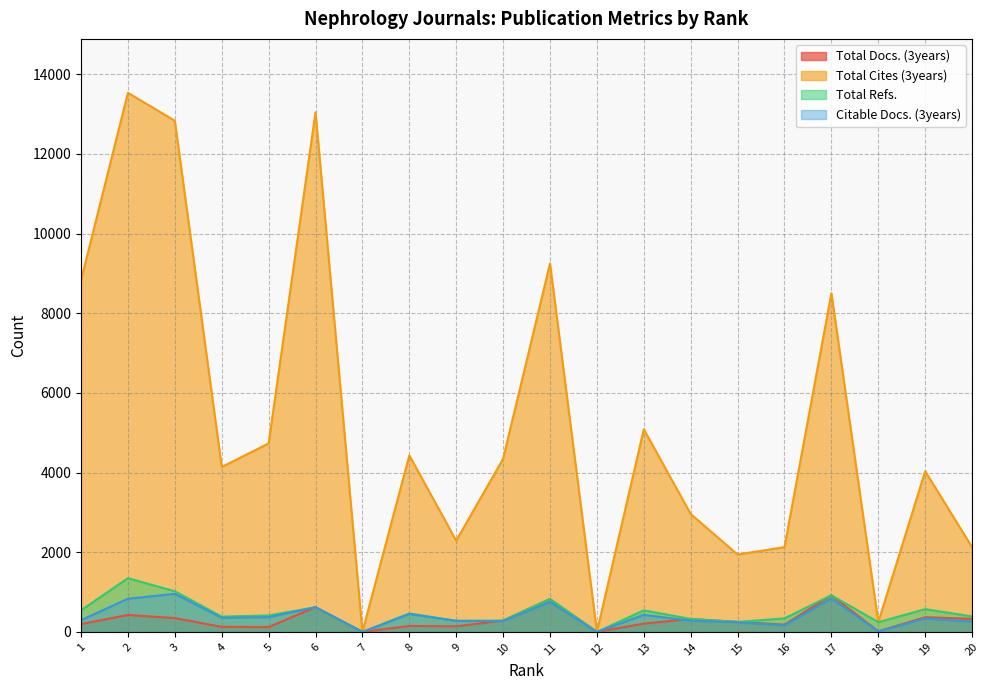

Reading right to left, what are all the values shown in this chart?

Total Docs. (3years): 328	369	15	920	182	251	325	208	0	824	285	139	149	0	622	121	126	346	425	198
Total Cites (3years): 2125	4034	244	8501	2128	1942	2959	5087	0	9248	4346	2290	4431	0	13044	4731	4140	12831	13533	8827
Total Refs.: 389	571	244	920	340	251	325	541	0	824	285	277	462	0	619	413	384	1020	1348	542
Citable Docs. (3years): 260	336	15	837	166	240	281	428	0	752	272	277	450	0	619	371	354	956	833	295